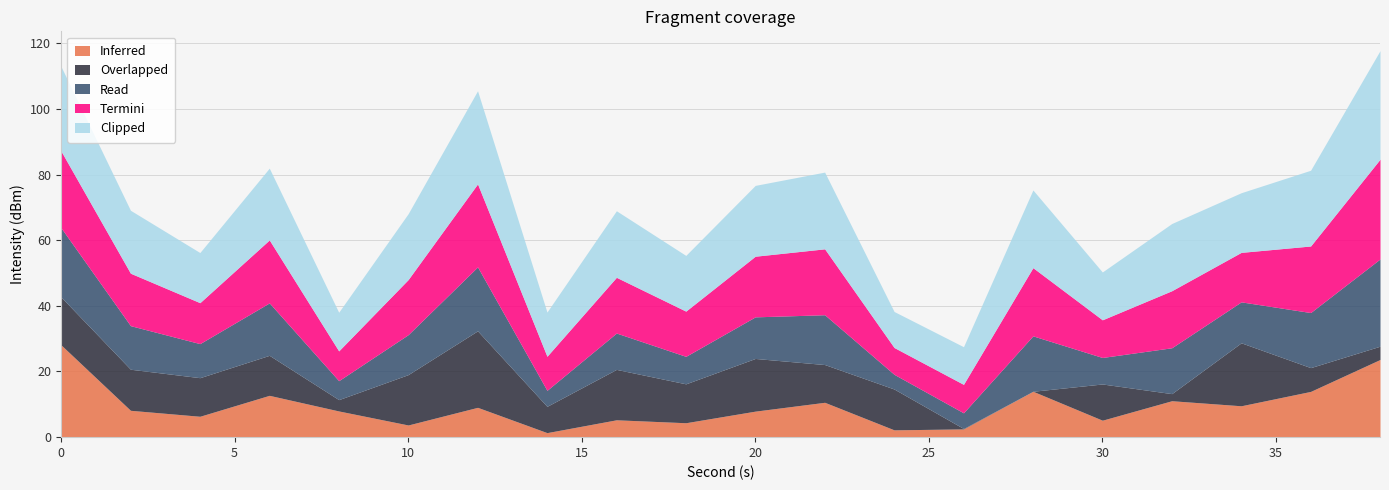

What is the highest value of the Inferred series?

28.1